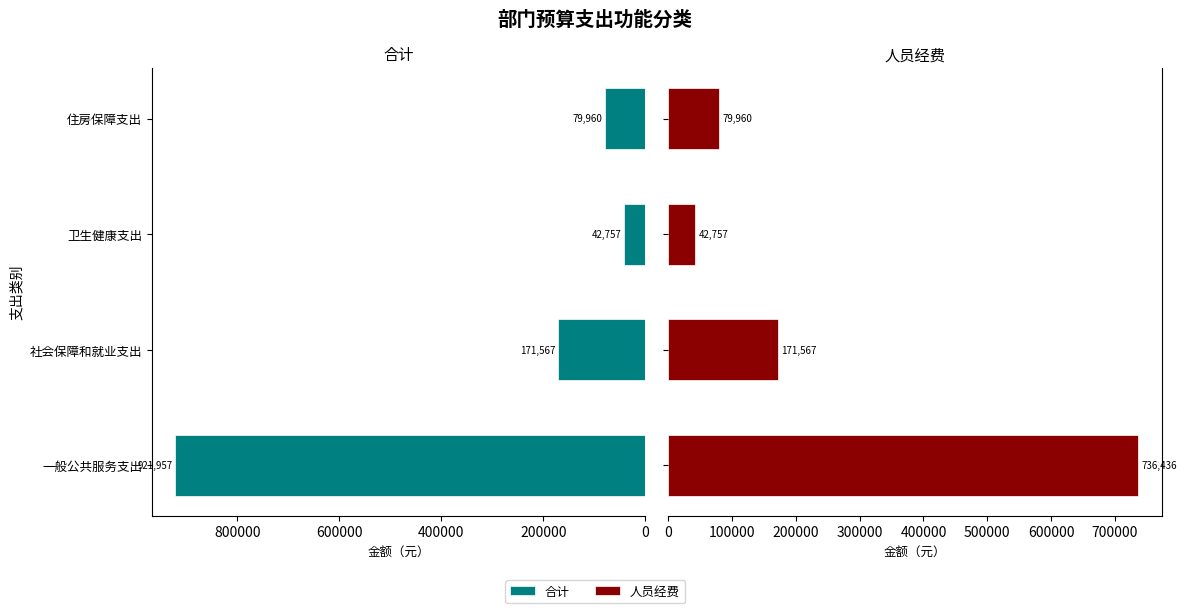

Reading left to right, transcribe all the data shown in this chart.

合计: 0=921957.2	200000=171567.4	400000=42756.9	600000=79960.3
人员经费: 0=736436.0	200000=171567.4	400000=42756.9	600000=79960.3